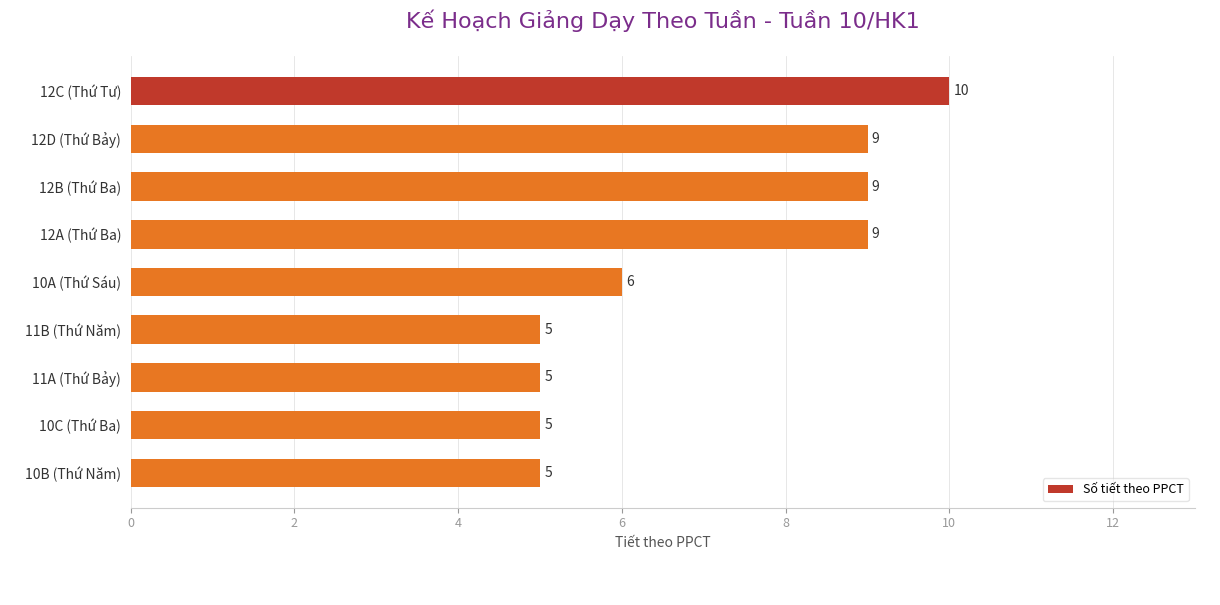

What is the average value?

7